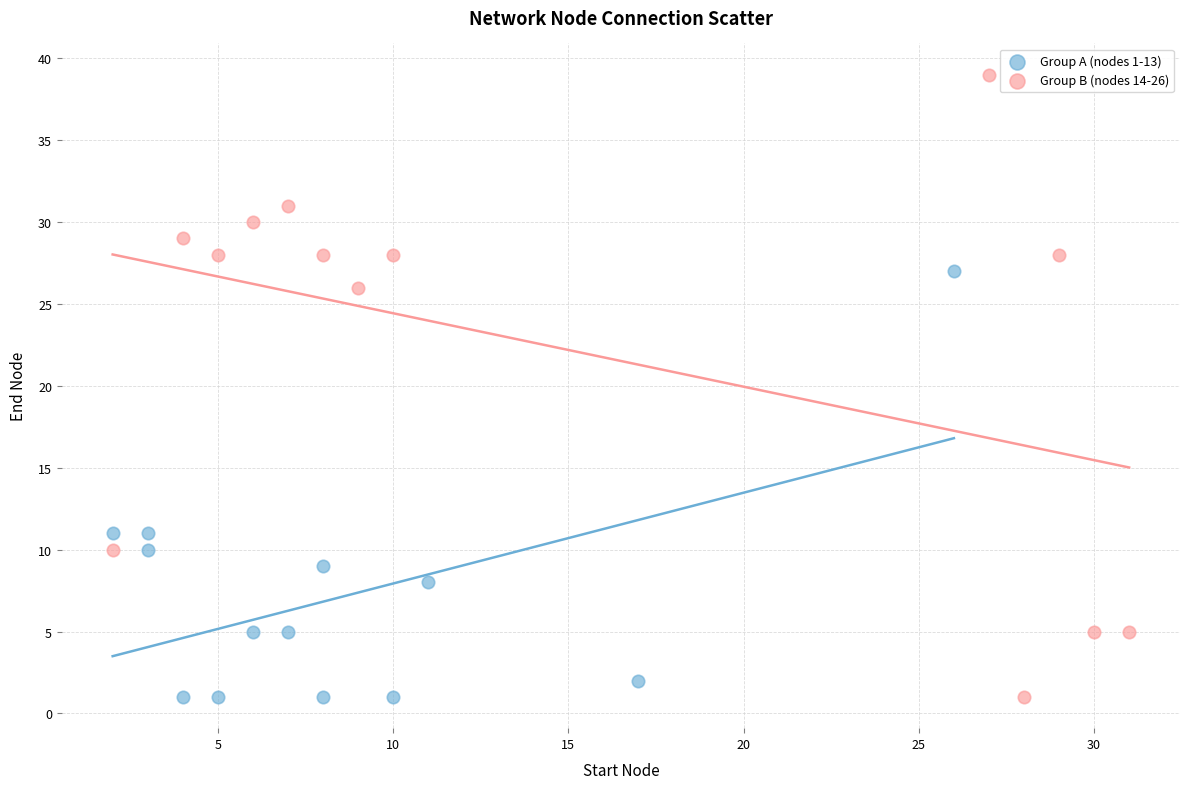

What are all the series names shown in the legend?

Group A (nodes 1-13), Group B (nodes 14-26)